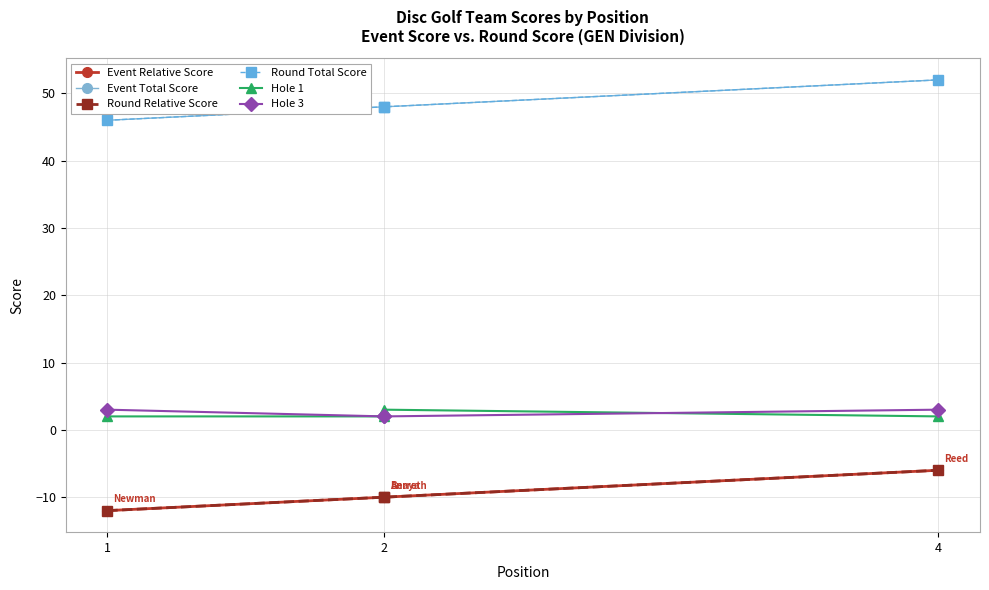

Rank the series at 1 from highest to lowest value.

Event Total Score, Round Total Score, Hole 3, Hole 1, Event Relative Score, Round Relative Score